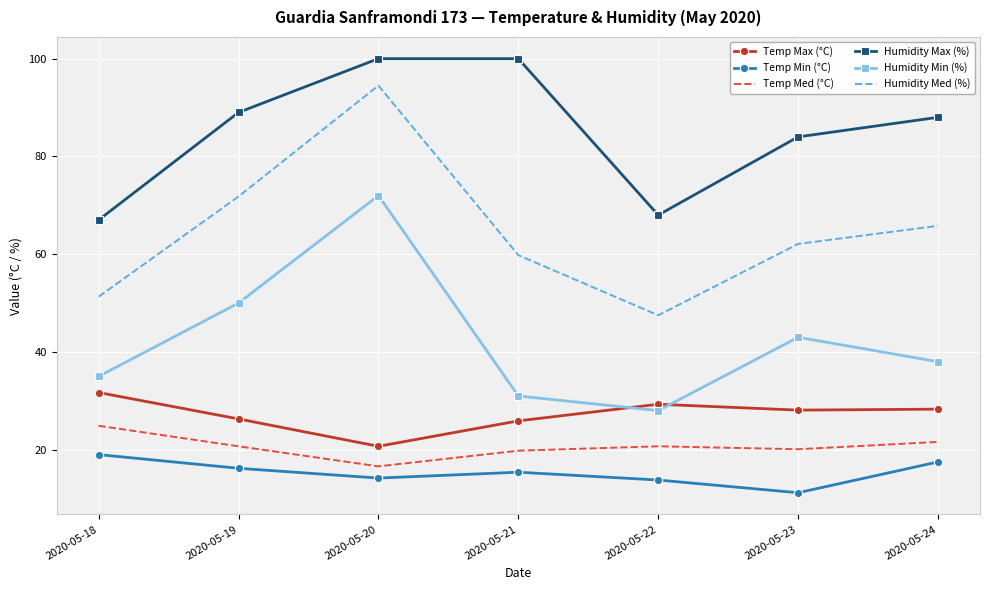

At 2020-05-23, list the series in order from smallest to largest.

Temp Min (°C), Temp Med (°C), Temp Max (°C), Humidity Min (%), Humidity Med (%), Humidity Max (%)